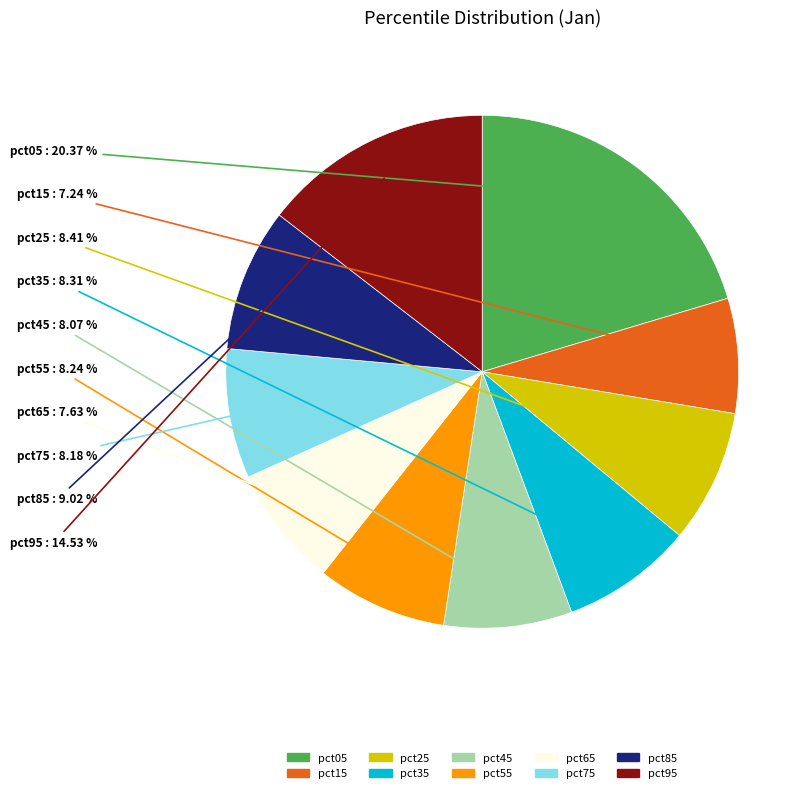

To the nearest percent, what portion does pct65 represent?

8%